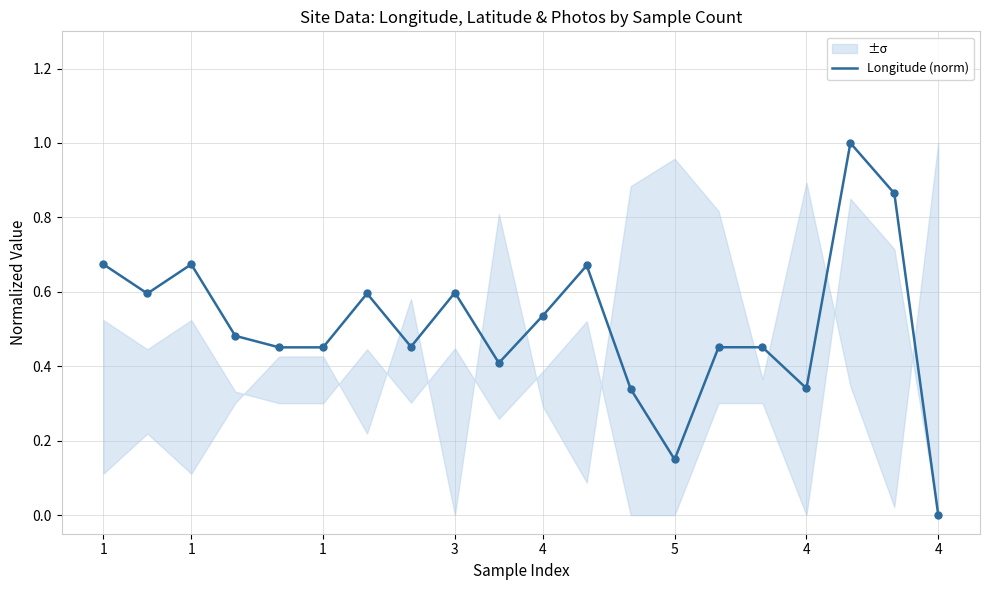

Which has a higher value, 4 or 4?

4